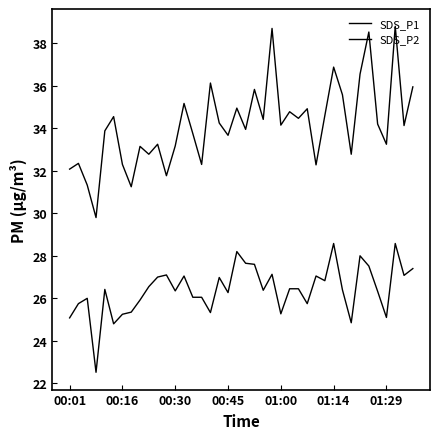

How many categories are shown in the chart?

40